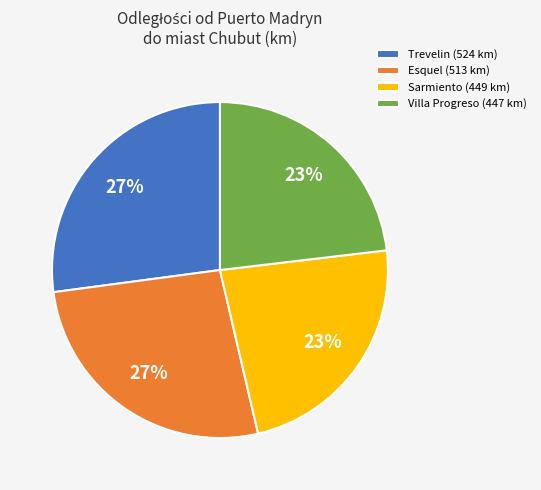

Does Esquel (513 km) account for over 50% of the chart?

No